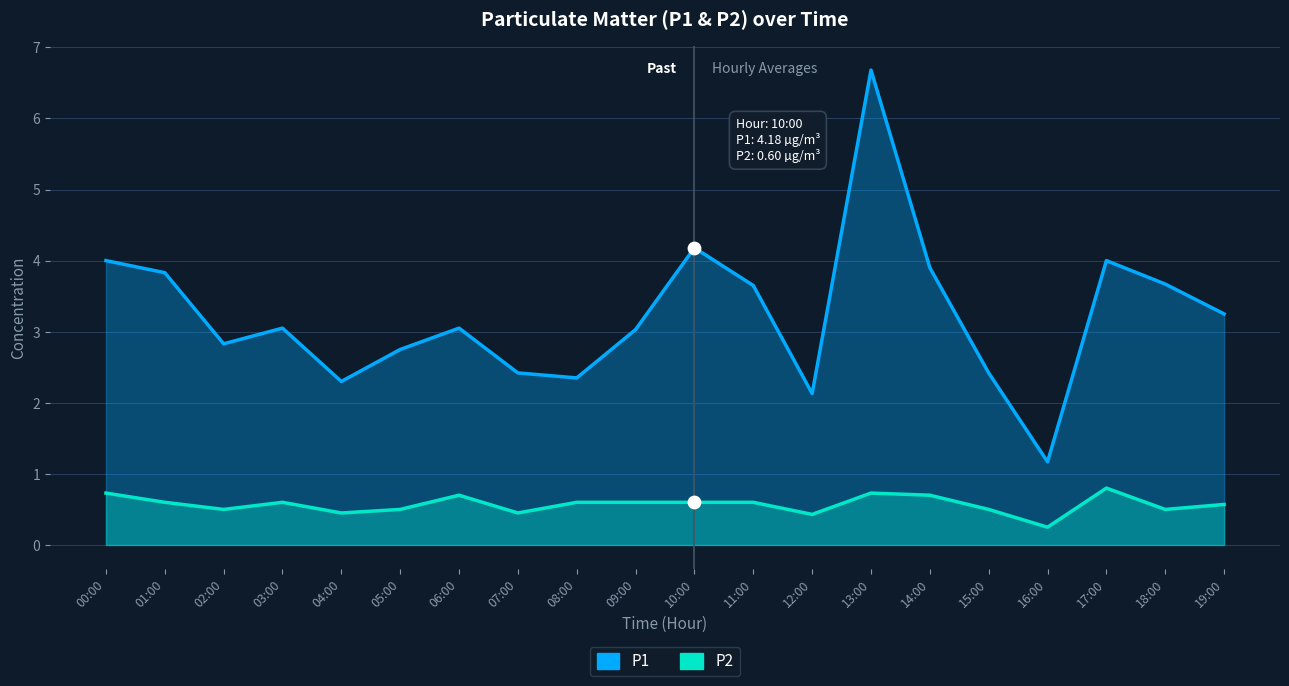

What are all the series names shown in the legend?

P1, P2